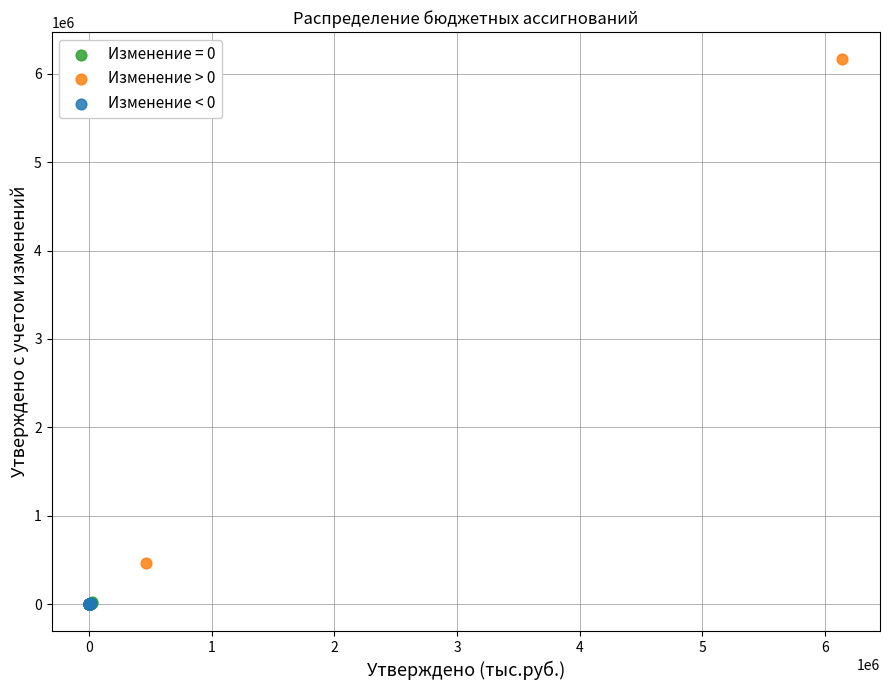

Which series reaches the maximum Y coordinate?

Изменение > 0